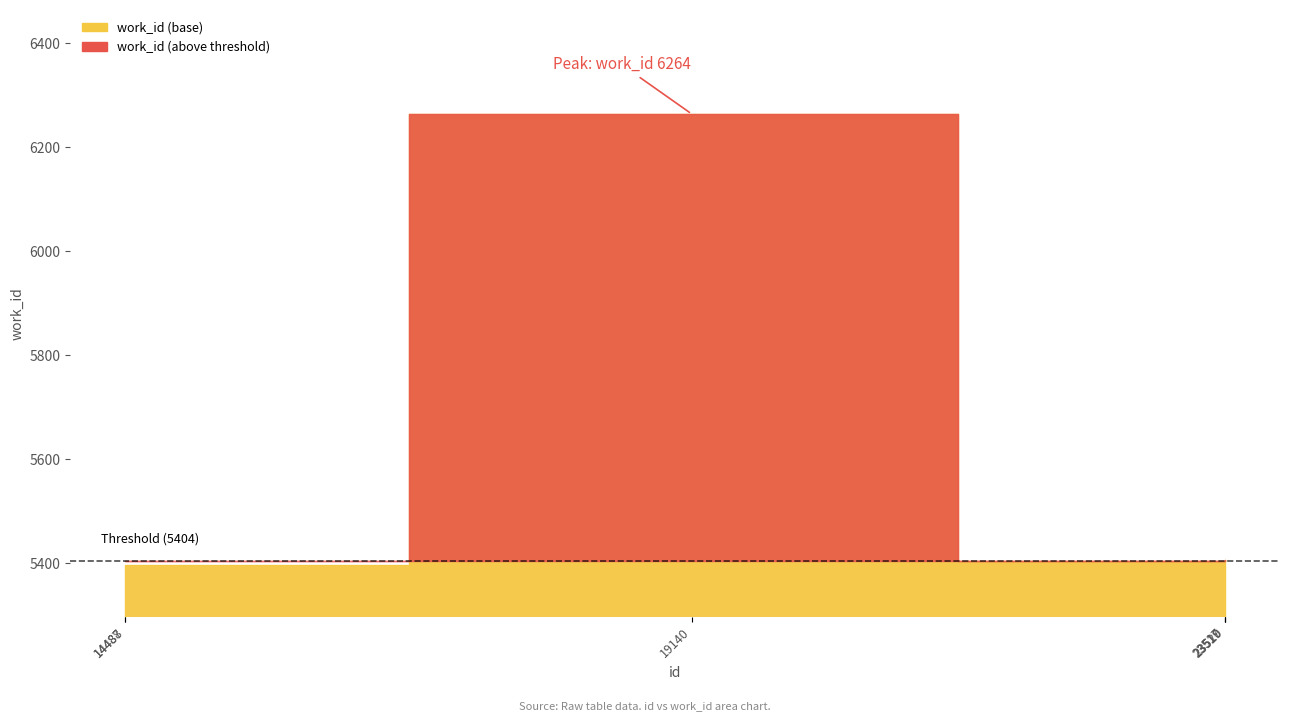

The chart shows a value of 2354 at 23520. True or false?

False